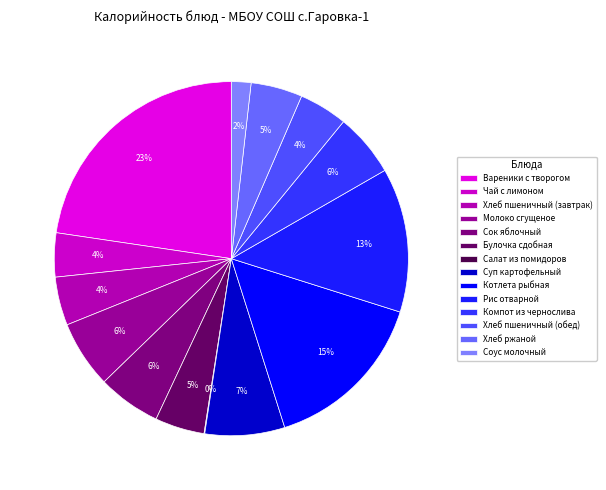

Is it true that Молоко сгущеное is 1% of the pie?

False